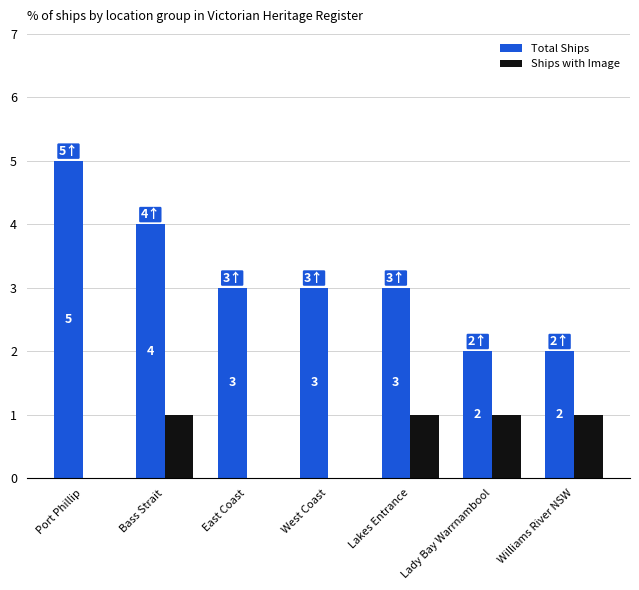

The value of Total Ships at Lakes Entrance is 4. True or false?

False